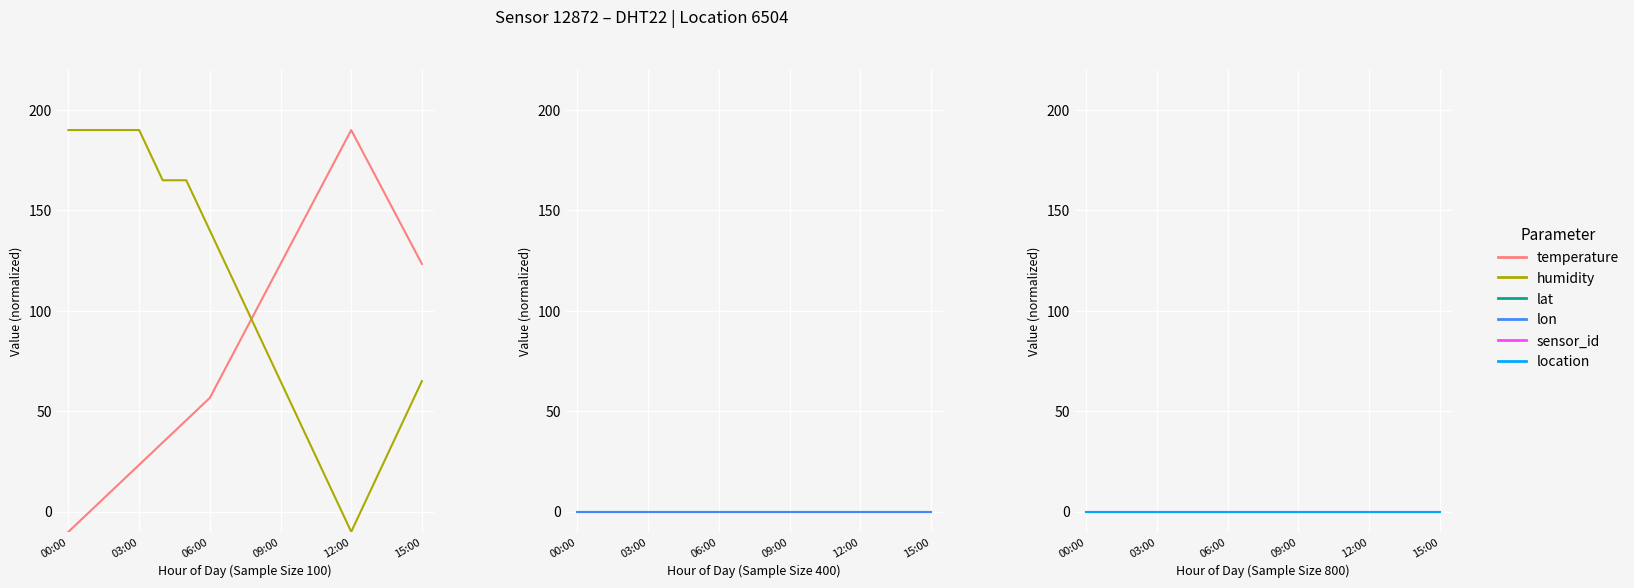

What is the maximum value for temperature?

190.0